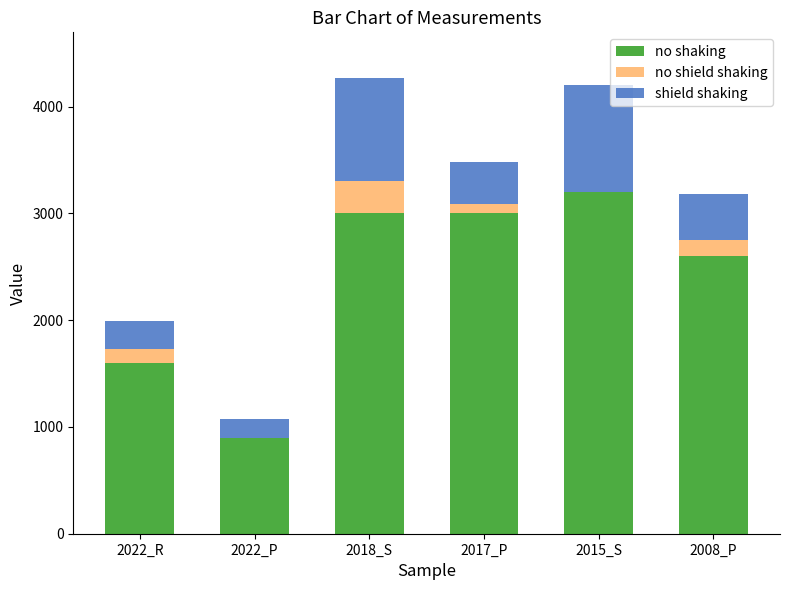

How many categories are shown in the chart?

6